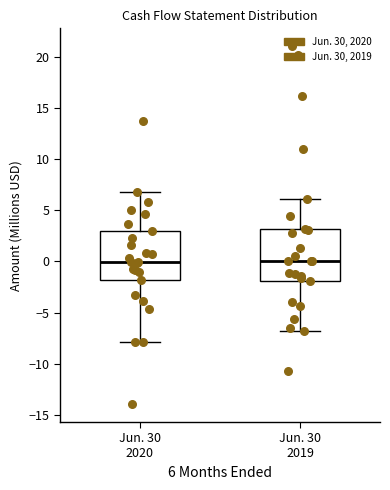

Reading left to right, read every box against the y-axis: the position of its median line, the range the box covers, and the ends of its whiskers. The values are not printed on the chart, so give them approximately, as read against the axis.

Jun. 30 2020: median 0, box -2 to 3, whiskers -8 to 7
Jun. 30 2019: median 0, box -2 to 3, whiskers -7 to 6